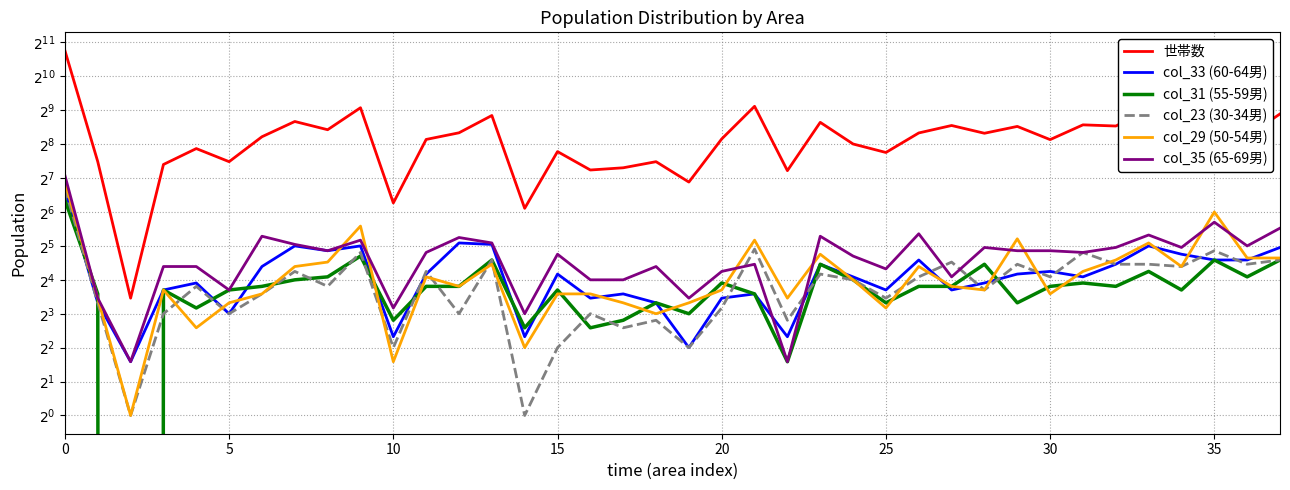

What is the average value of the col_33 (60-64男) series?

20